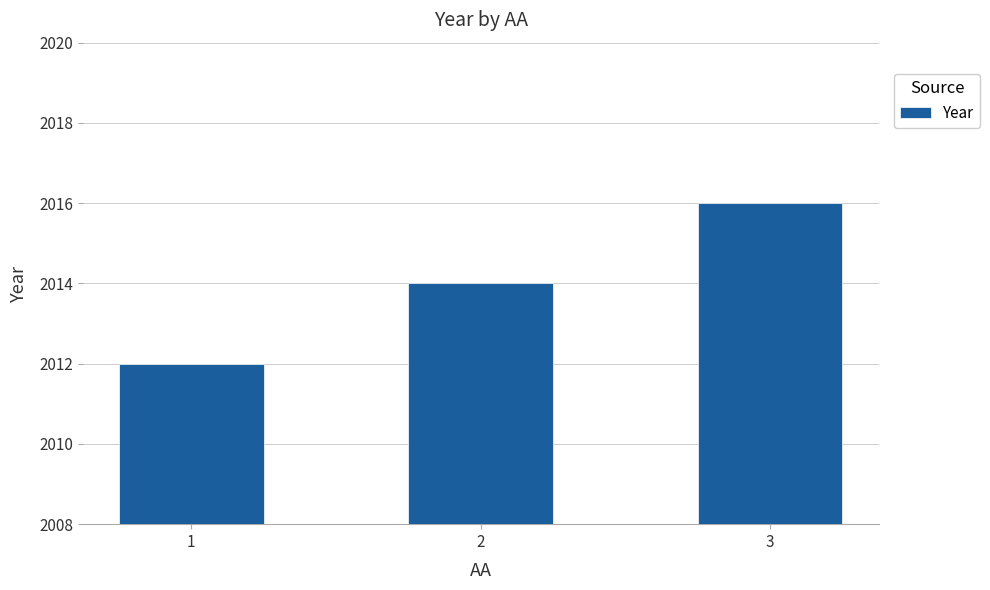

Rank the categories by value from lowest to highest.

1, 2, 3